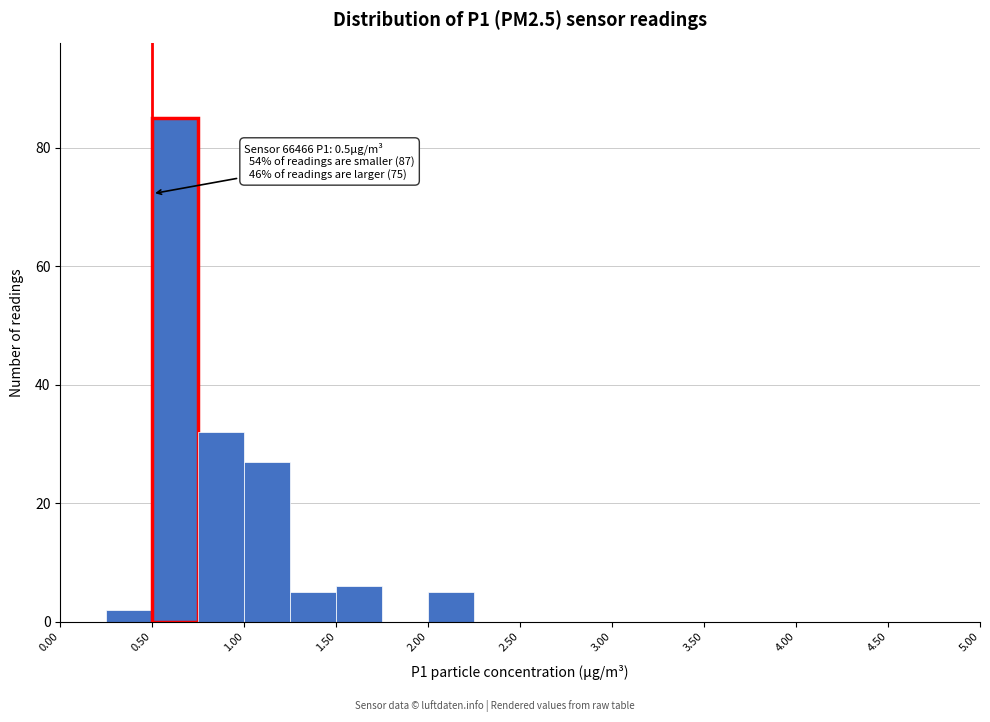

Over which range of the x-axis is the bar tallest?

0.50 to 0.75